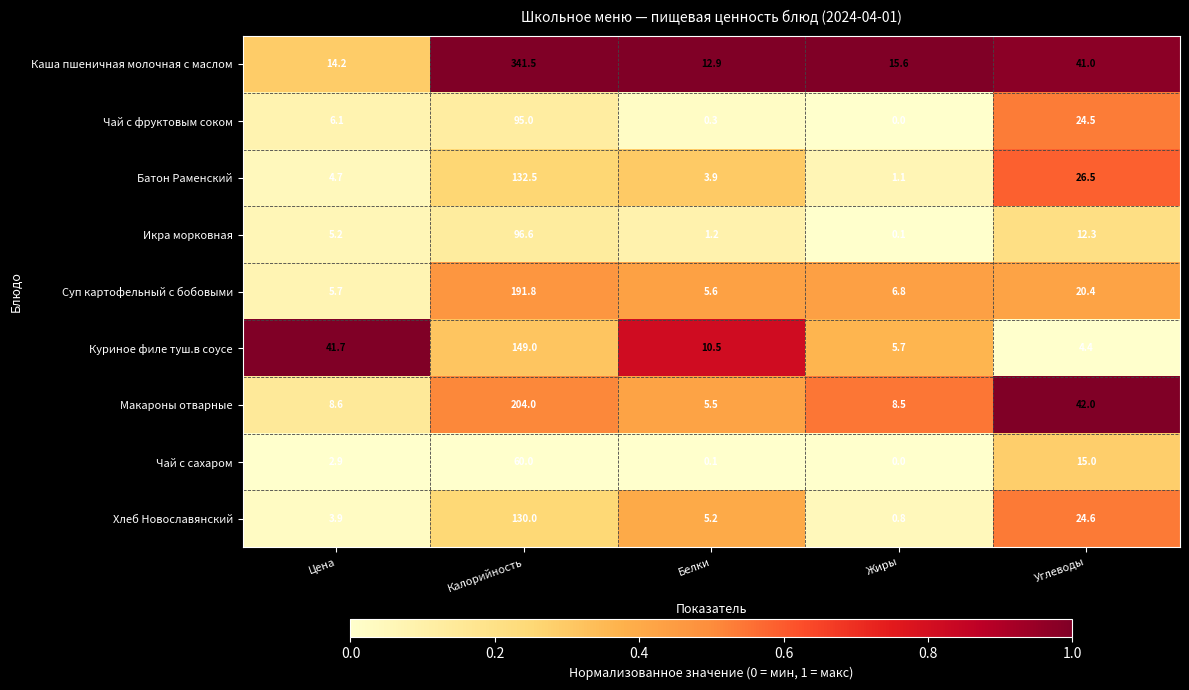

What is the sum of the Макароны отварные values at Углеводы and Калорийность?

246.0